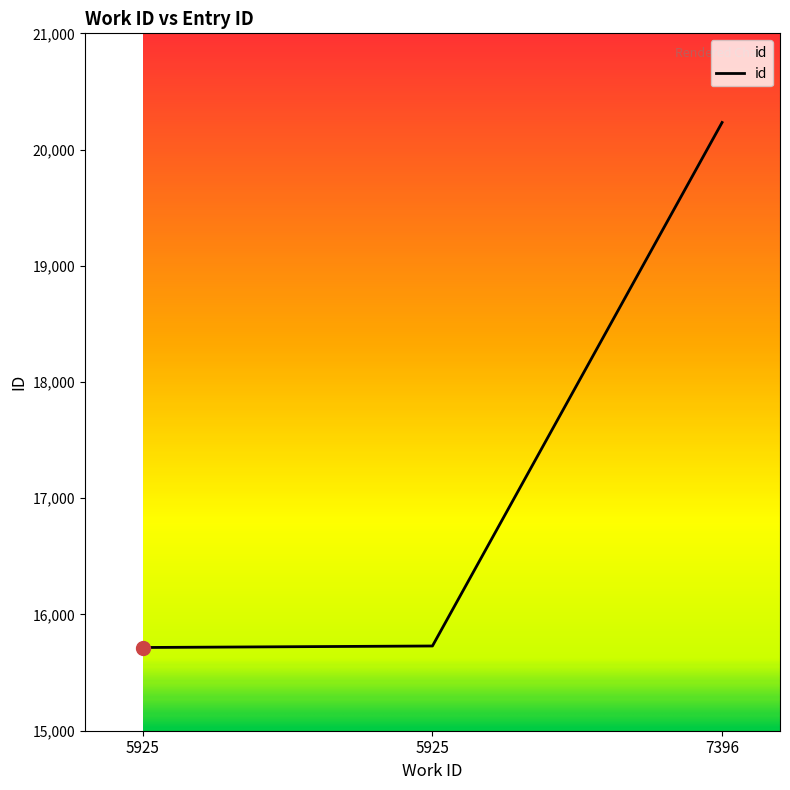

Where does the data first go above 15729?

7396